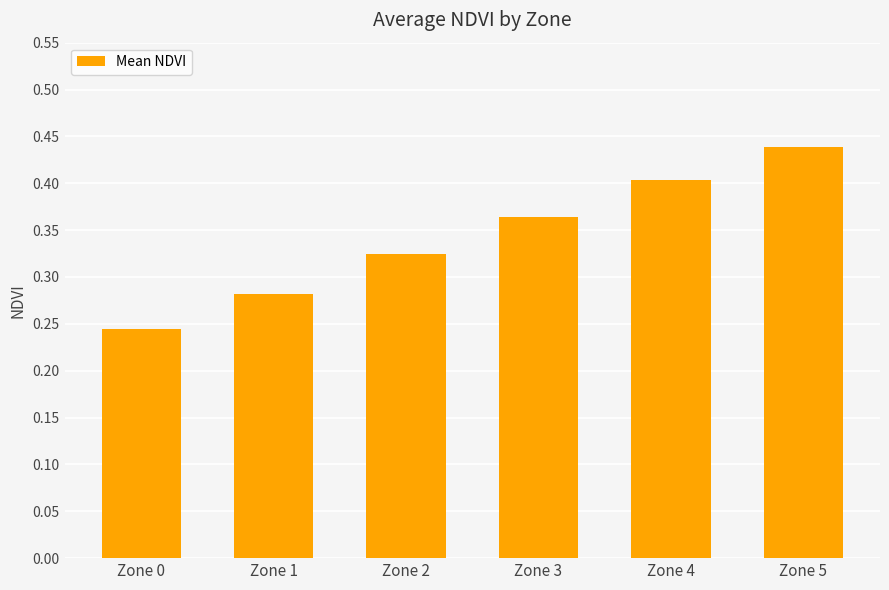

List the labels in order of value, smallest first.

Zone 0, Zone 1, Zone 2, Zone 3, Zone 4, Zone 5